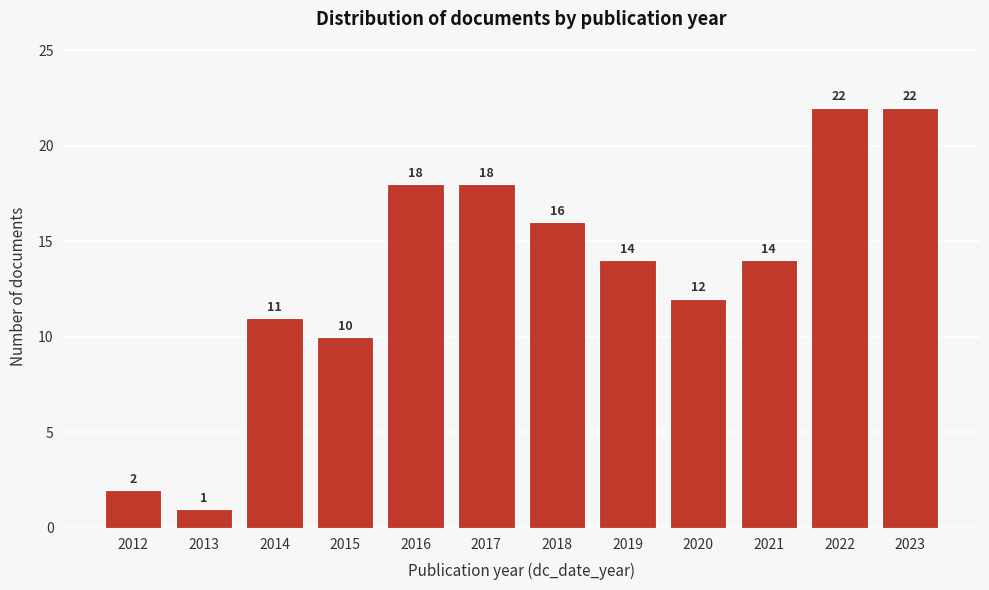

Reading right to left, what are all the values shown in this chart?

22	22	14	12	14	16	18	18	10	11	1	2